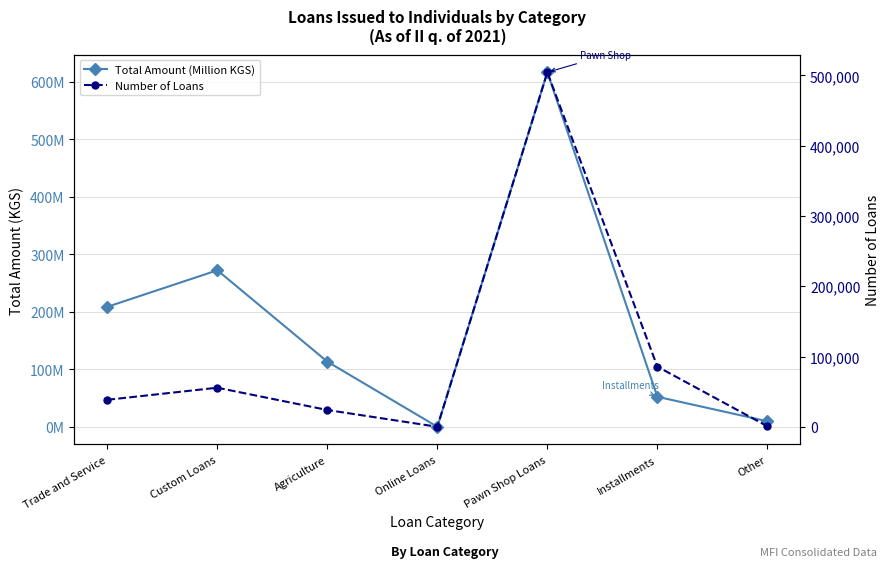

True or false: Number of Loans and Total Amount (Million KGS) cross at least once.

False